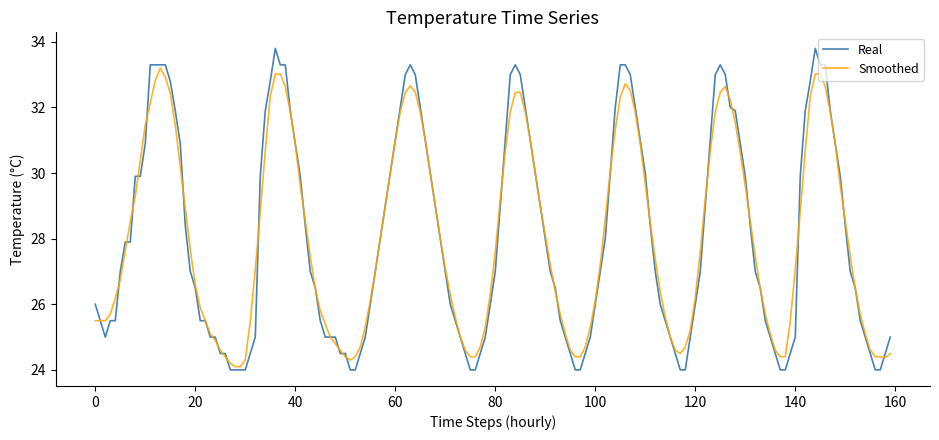

Rank the series by their maximum value, from highest to lowest.

Real, Smoothed